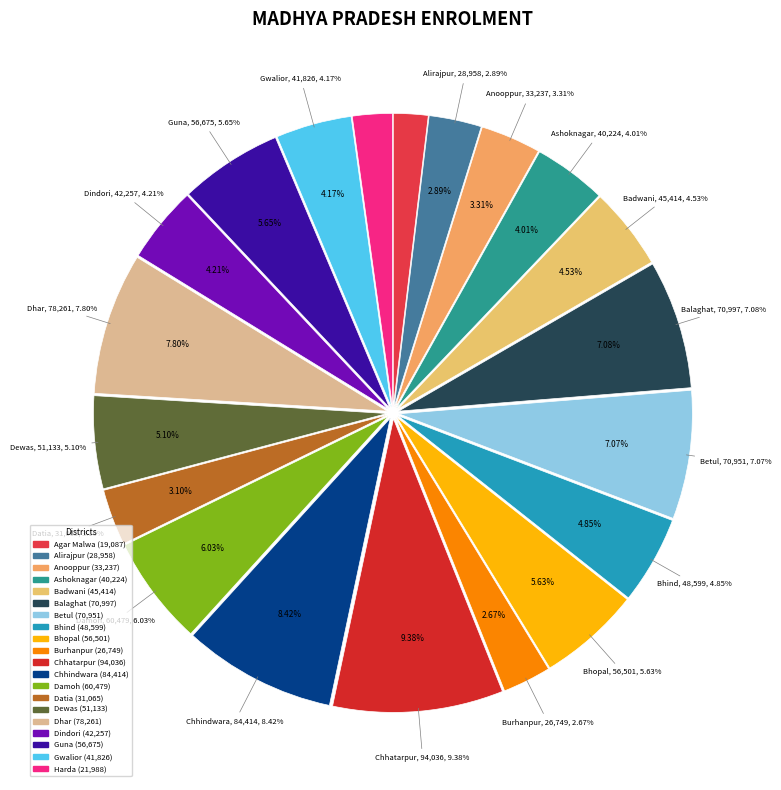

What percentage is the Gwalior slice, to the nearest percent?

4%